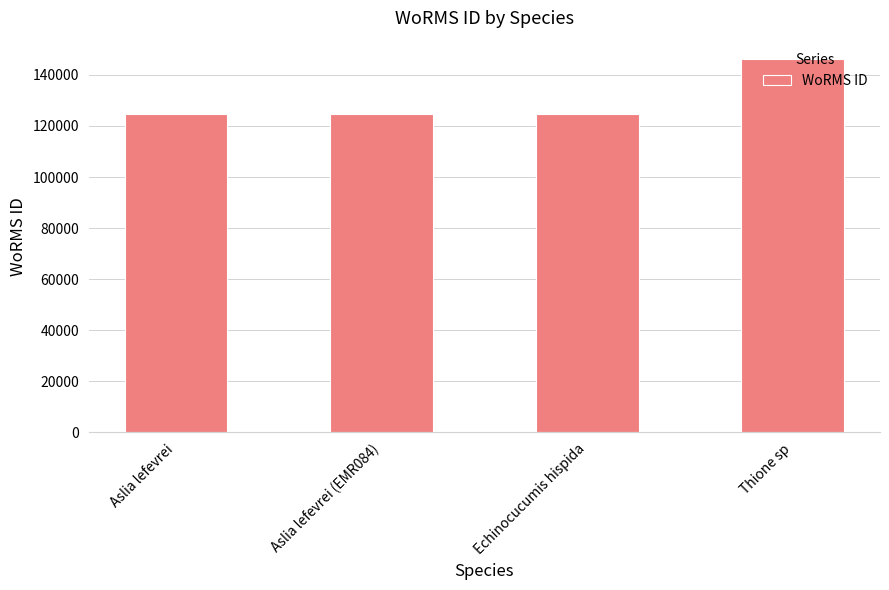

Are the bars grouped side by side (vs. stacked)?

No